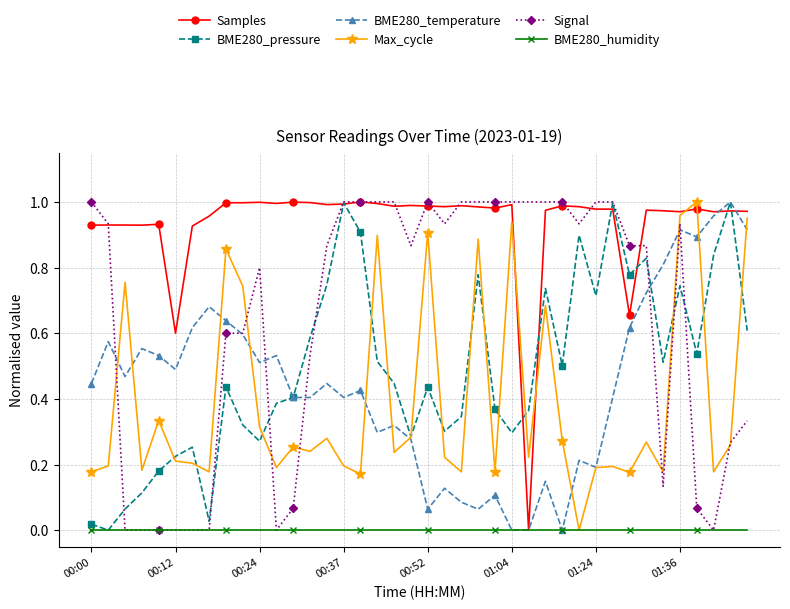

True or false: Signal and Samples intersect in this chart.

True